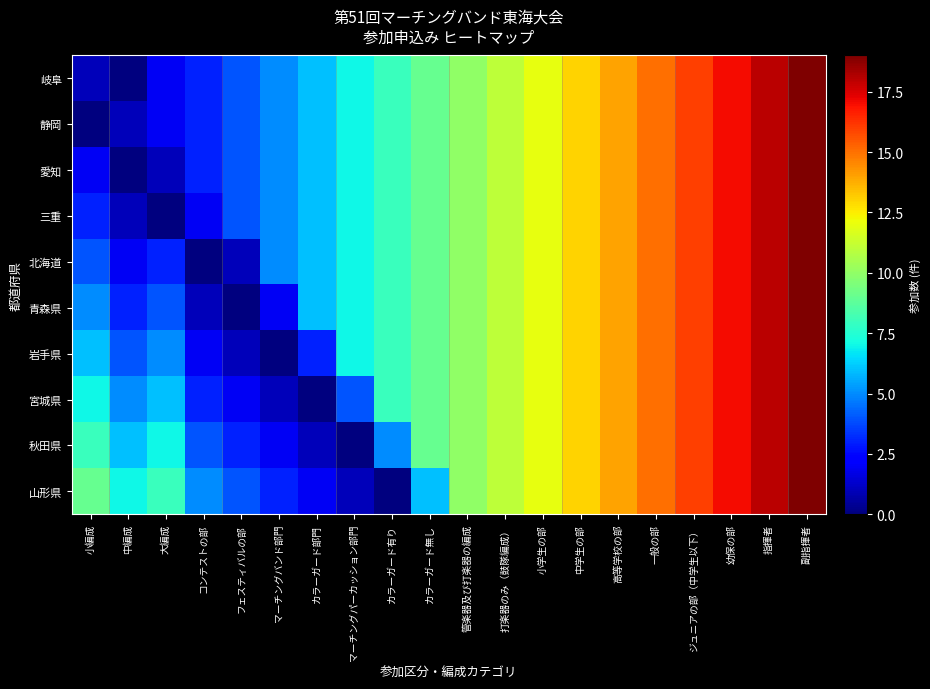

Count the number of data series in this chart.

10